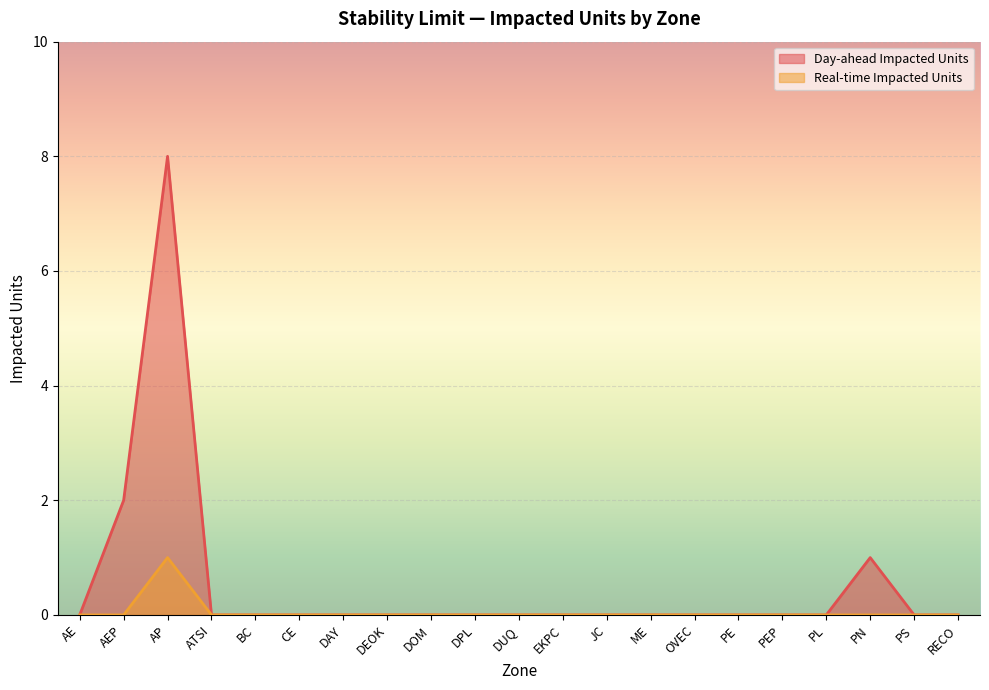

Between AE and OVEC, which series saw the biggest shift?

Day-ahead Impacted Units